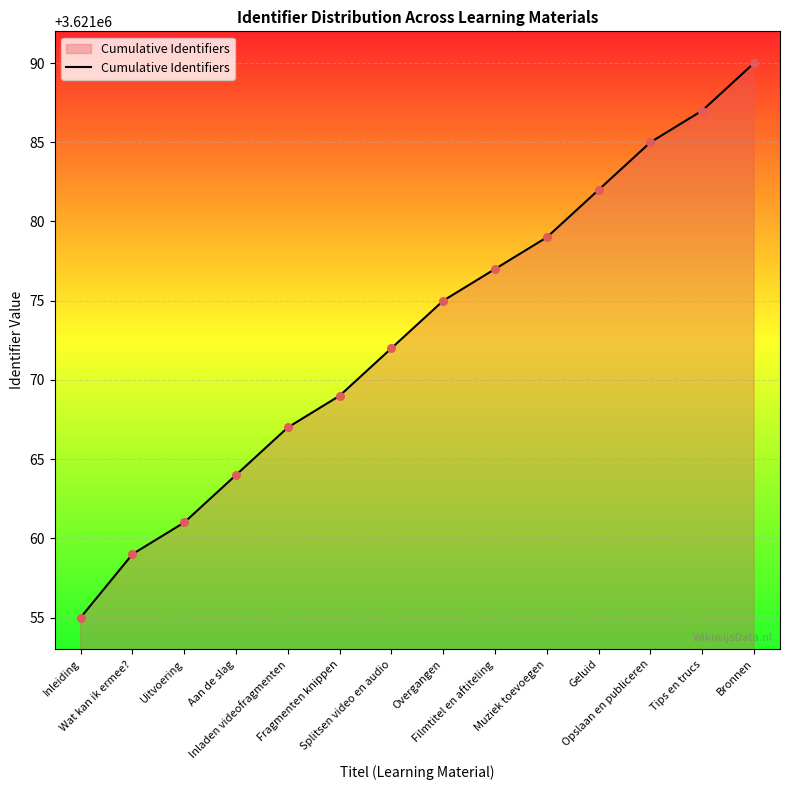

What is the ratio of the value at Splitsen video en audio to the value at Fragmenten knippen?

1.0